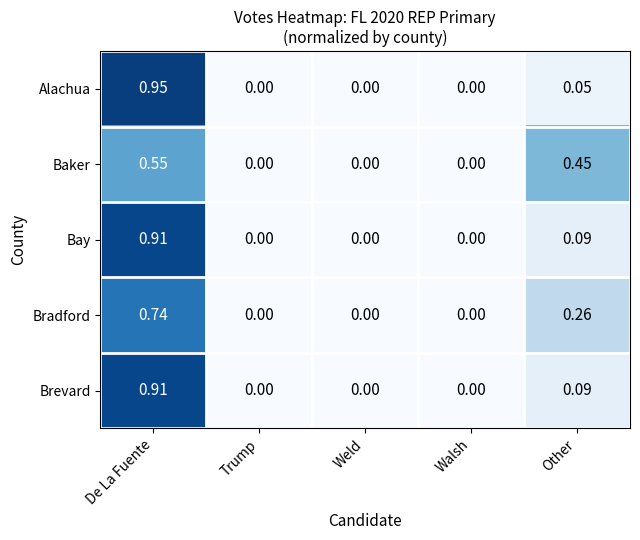

At which label does Alachua reach its peak?

De La Fuente